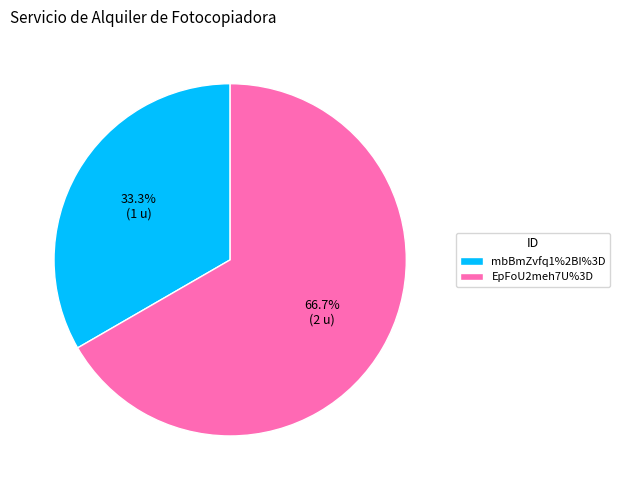

Which has a higher value, mbBmZvfq1%2BI%3D or EpFoU2meh7U%3D?

EpFoU2meh7U%3D